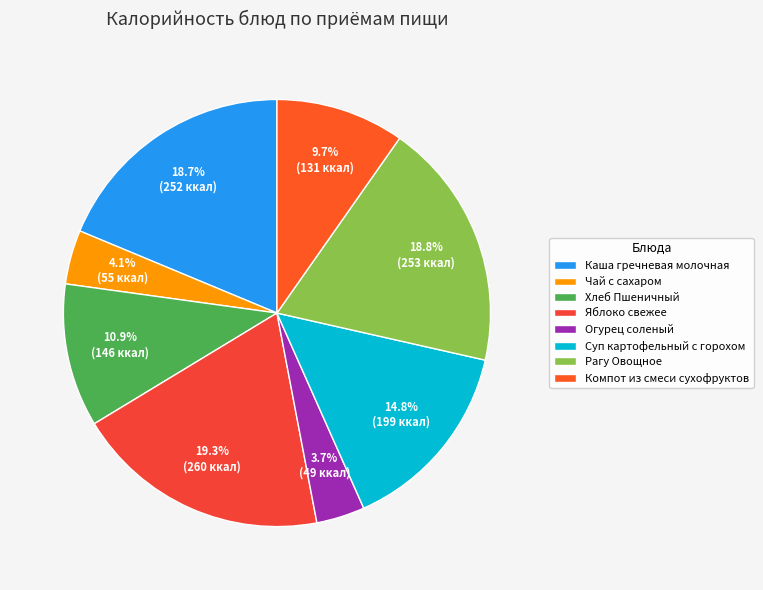

Do Хлеб Пшеничный and Каша гречневая молочная together represent more than half of the pie?

No